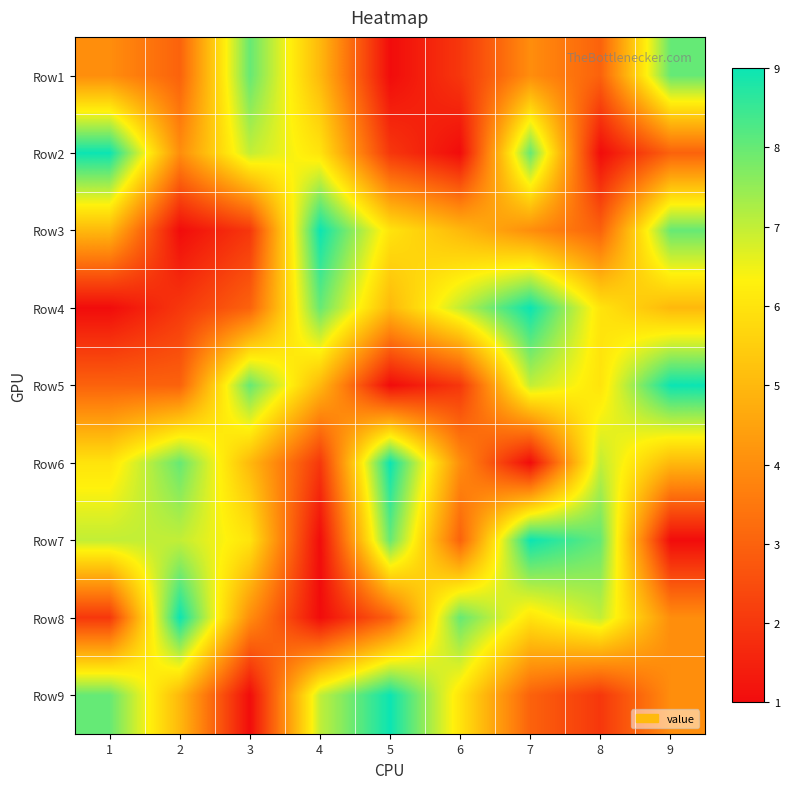

How many distinct data groups are displayed?

9